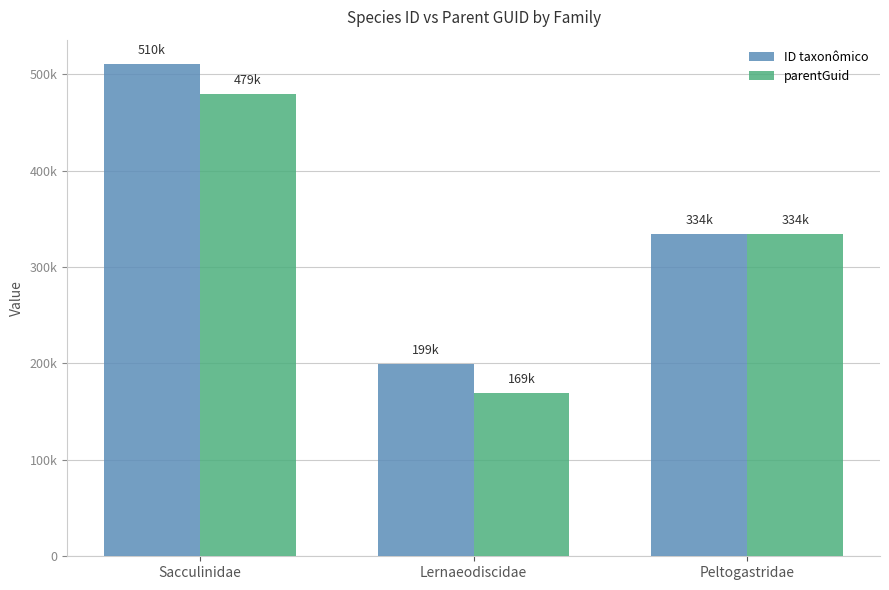

What are all the series names shown in the legend?

ID taxonômico, parentGuid